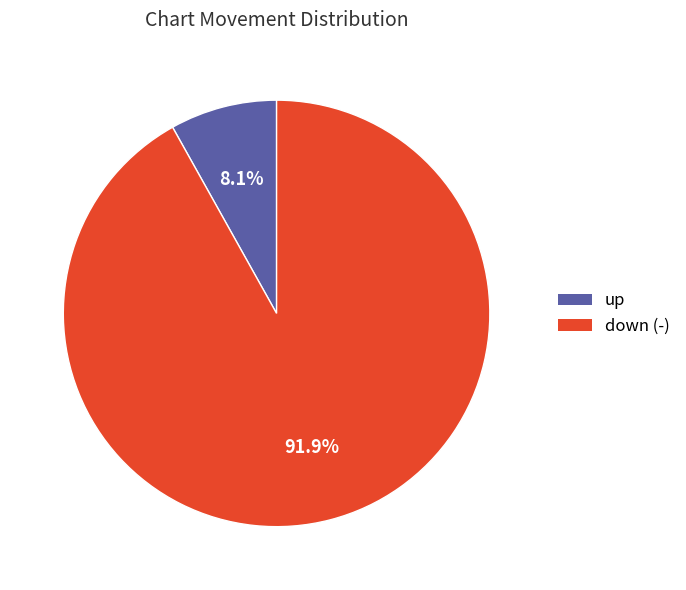

The up slice represents 1% of the pie. True or false?

False